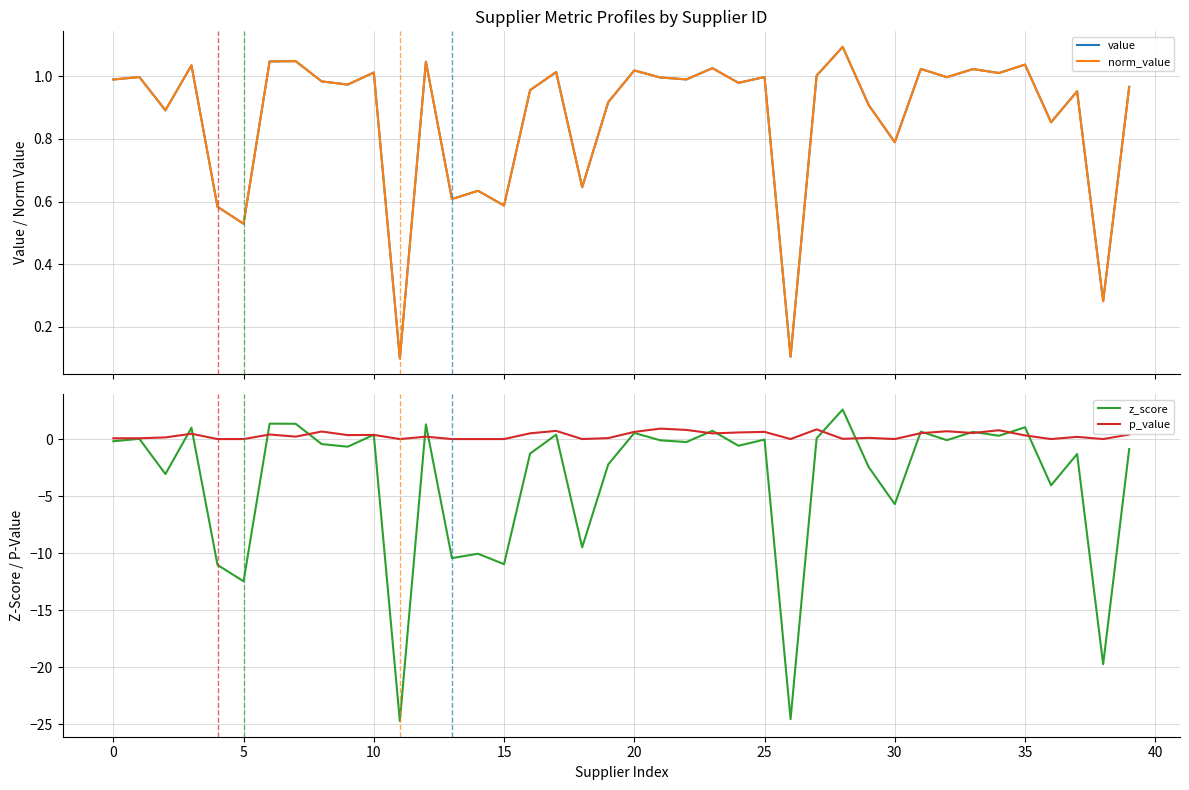

Which series changed the most between 16 and 31?

z_score